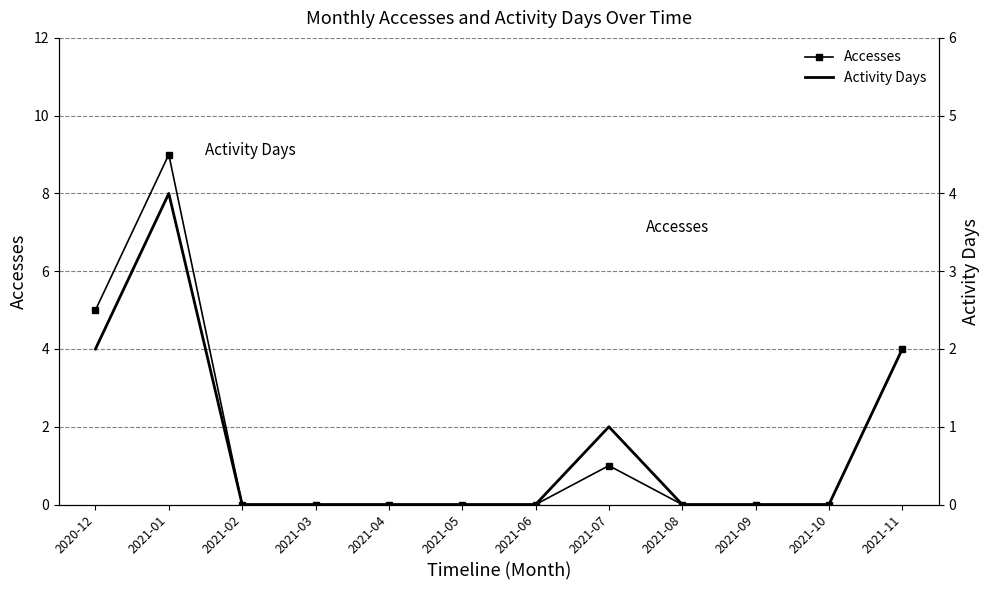

Is it true that Accesses equals 0 at 2021-06?

True